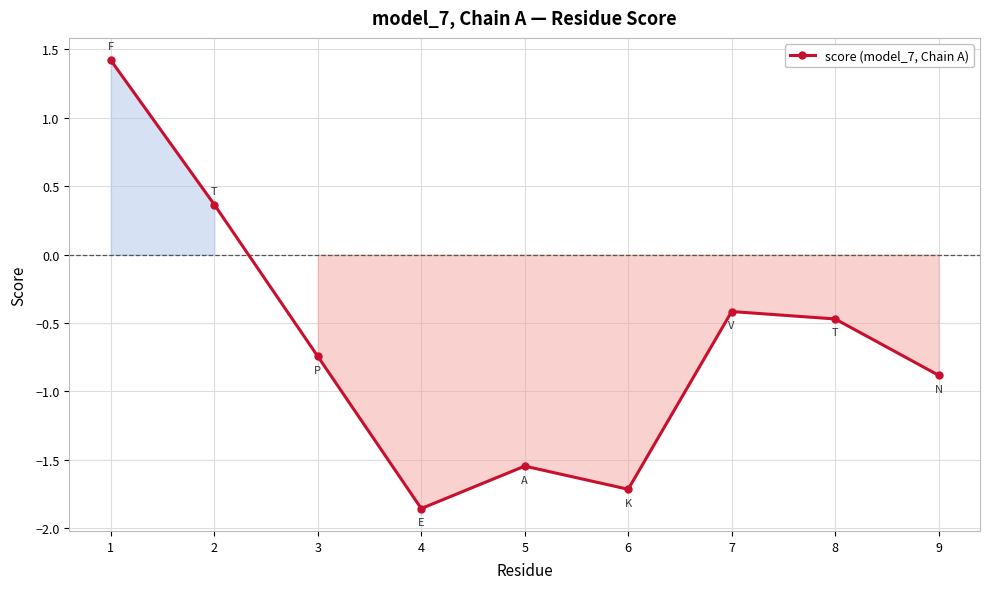

What is the sum of all values?

-5.8